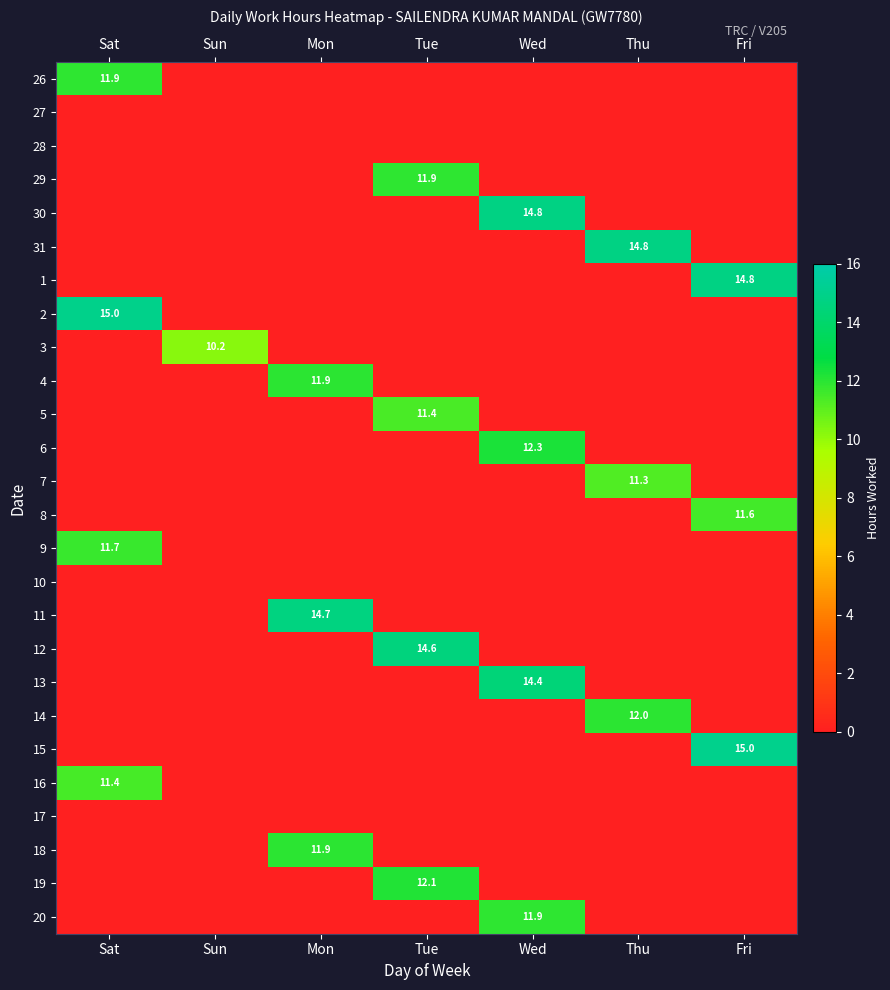

What is the total value across all series at Tue?

50.0